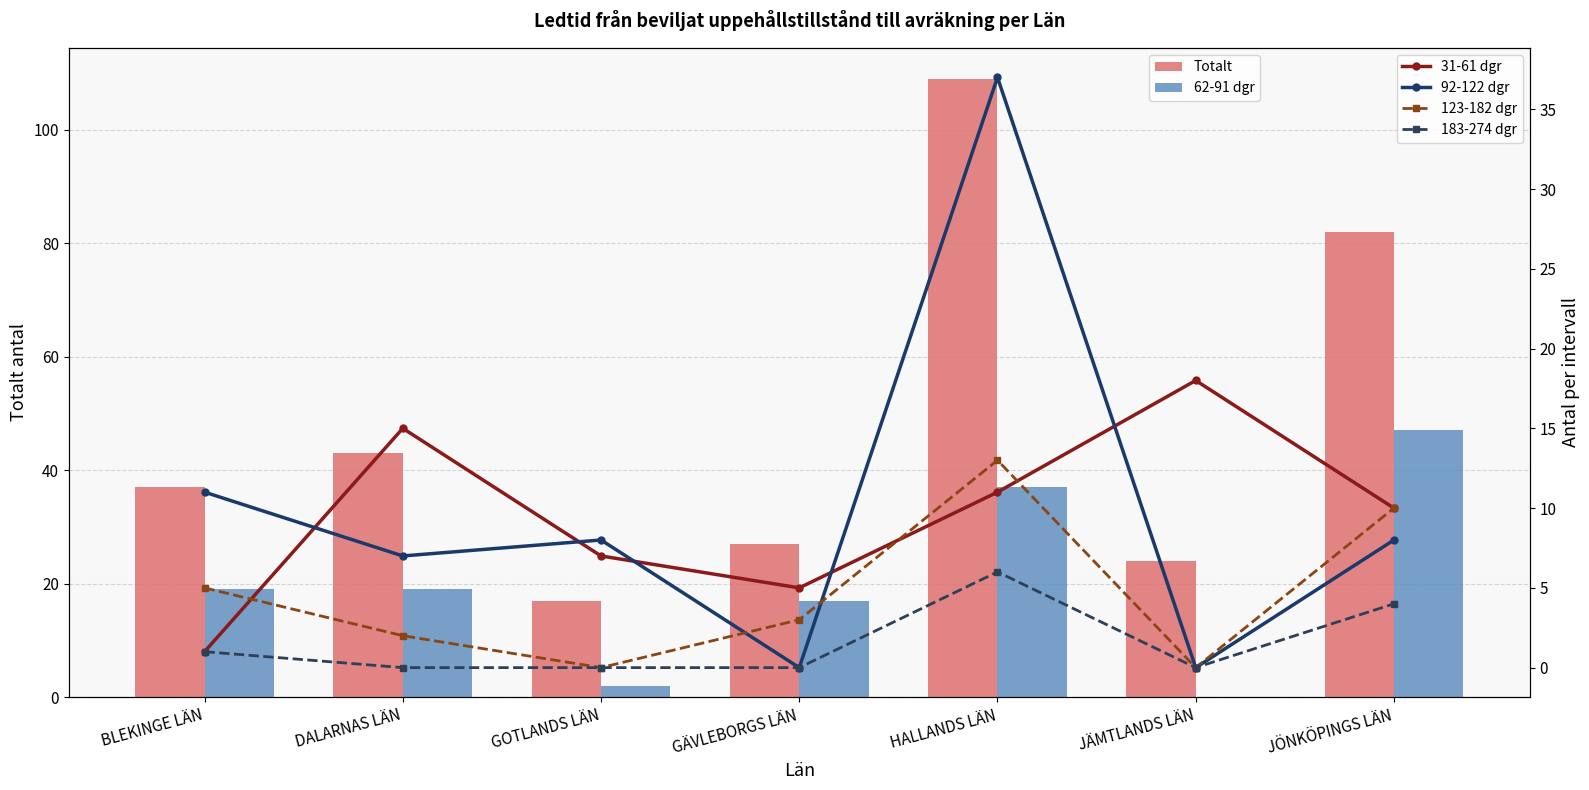

Which category has the lowest value in the 31-61 dgr series?

BLEKINGE LÄN